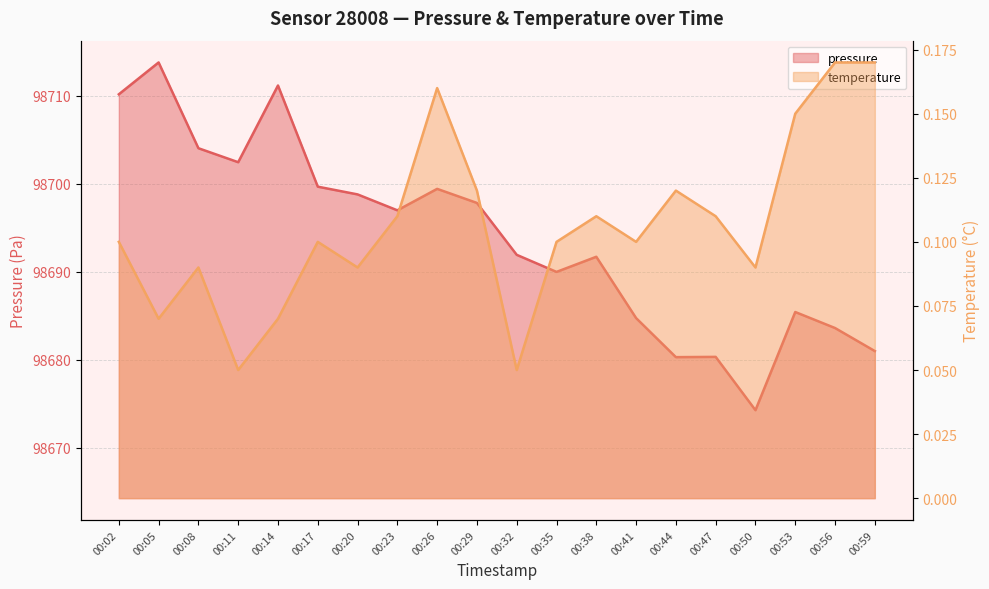

What are all the series names shown in the legend?

pressure, temperature